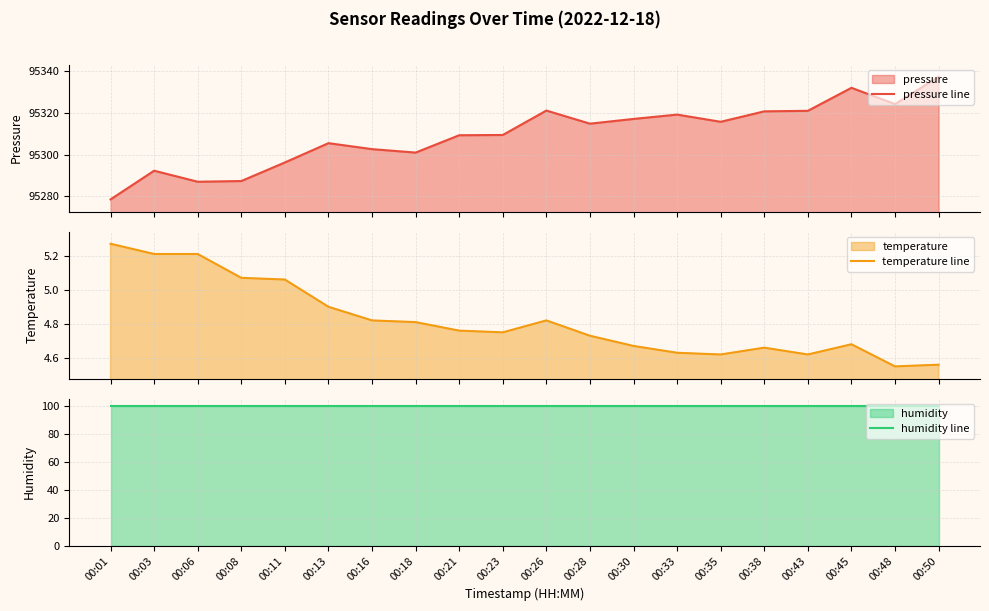

At which label is temperature line closest to 4?

00:48